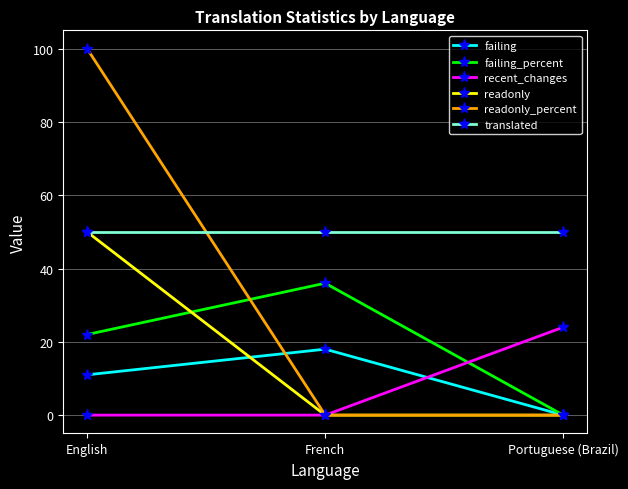

What is the label of the 2nd point from the left?

French